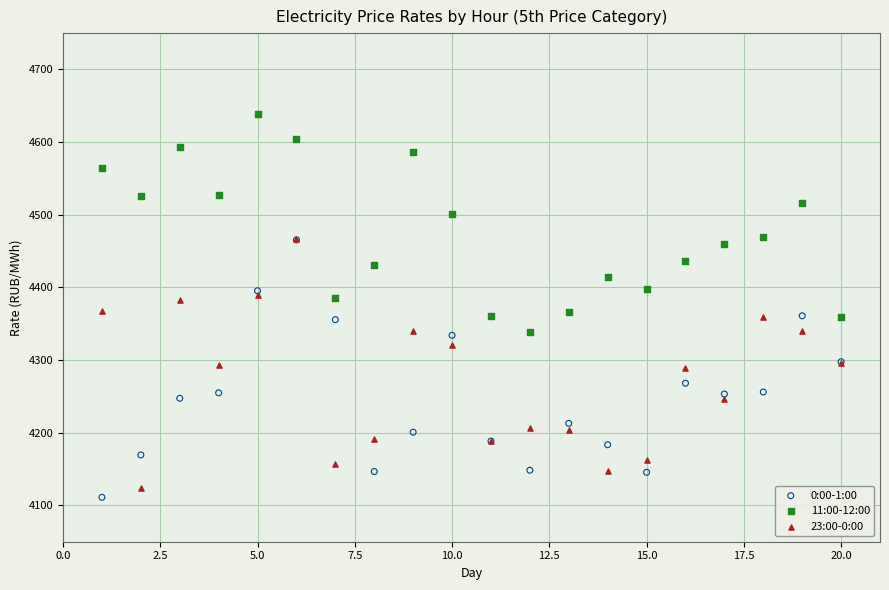

Which series has the largest Y range (max minus min)?

0:00-1:00